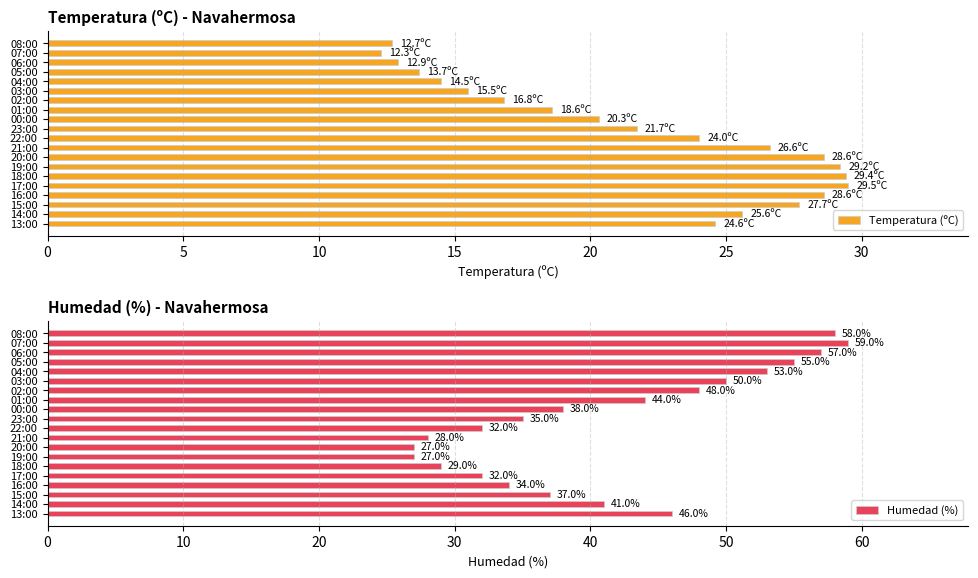

The Temperatura (ºC) series shows 22.2 at 08:00. True or false?

False